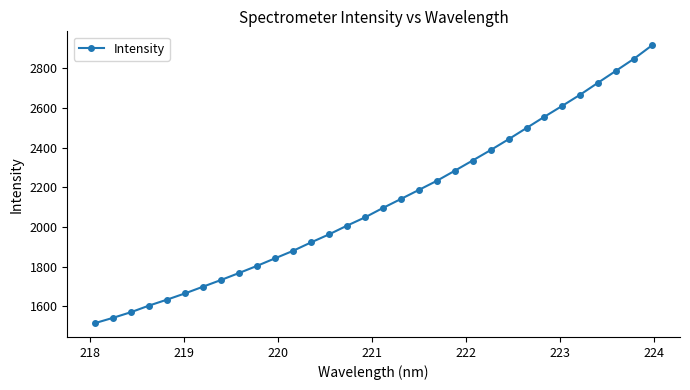

What is the greatest value displayed?

2915.2